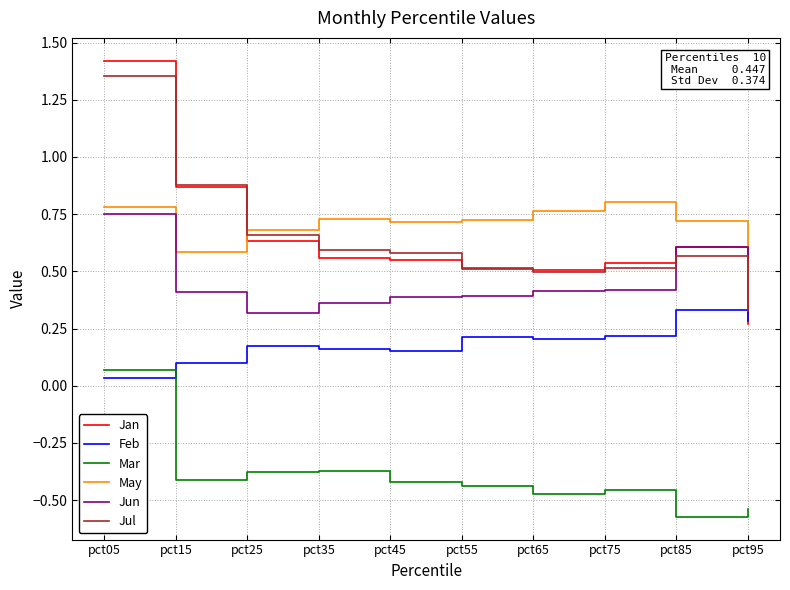

Between pct05 and pct65, which series saw the biggest shift?

Jan